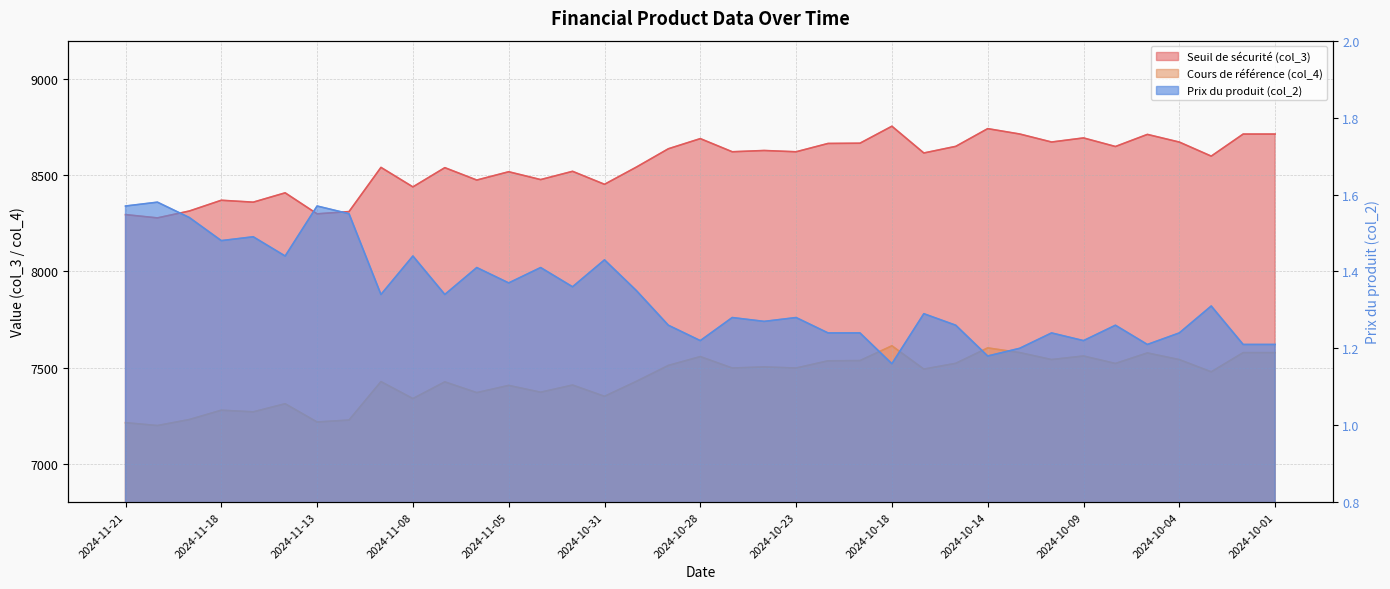

Reading right to left, what are all the values shown in this chart?

Seuil de sécurité (col_3): 8714.2	8714.2	8599.4	8672.6	8712.4	8649.5	8694.1	8672.8	8714.6	8742.4	8650.3	8615.8	8755.0	8666.7	8665.4	8622.1	8628.8	8622.2	8690.5	8637.8	8542.6	8452.9	8520.5	8477.5	8518.2	8475.1	8539.4	8439.5	8540.9	8311.0	8299.4	8408.6	8360.1	8370.0	8314.1	8278.2	8295.3
Cours de référence (col_4): 7577.6	7577.6	7477.8	7541.4	7576.0	7521.3	7560.1	7541.6	7577.9	7602.1	7522.0	7492.0	7613.1	7536.2	7535.1	7497.5	7503.3	7497.5	7556.9	7511.1	7428.4	7350.4	7409.1	7371.7	7407.1	7369.6	7425.6	7338.7	7426.9	7227.0	7216.8	7311.8	7269.6	7278.2	7229.6	7198.4	7213.3
Prix du produit (col_2): 1.2	1.2	1.3	1.2	1.2	1.3	1.2	1.2	1.2	1.2	1.3	1.3	1.2	1.2	1.2	1.3	1.3	1.3	1.2	1.3	1.4	1.4	1.4	1.4	1.4	1.4	1.3	1.4	1.3	1.6	1.6	1.4	1.5	1.5	1.5	1.6	1.6